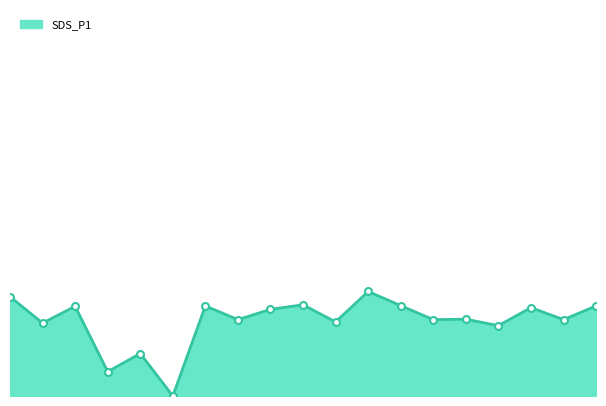

What is the sum of all values?

165.5